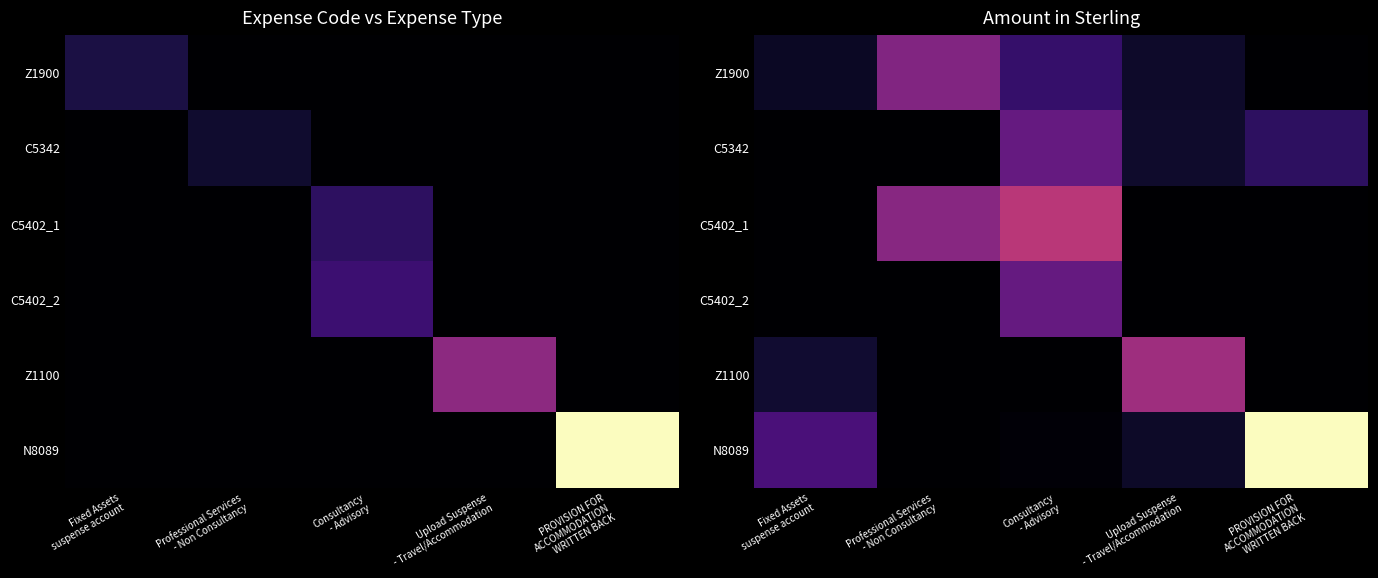

True or false: Z1100 has a value of 24386.9 at Fixed Assets suspense account.

False